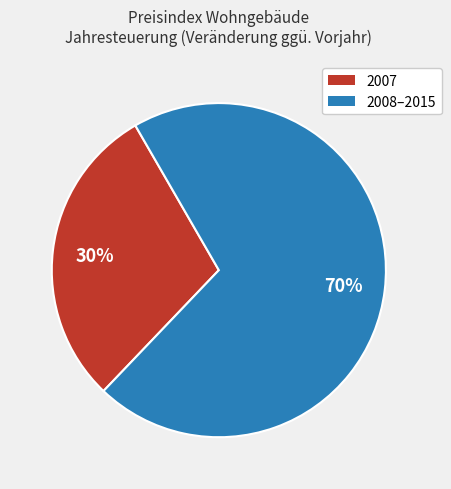

To the nearest percent, what is the average slice percentage?

50%